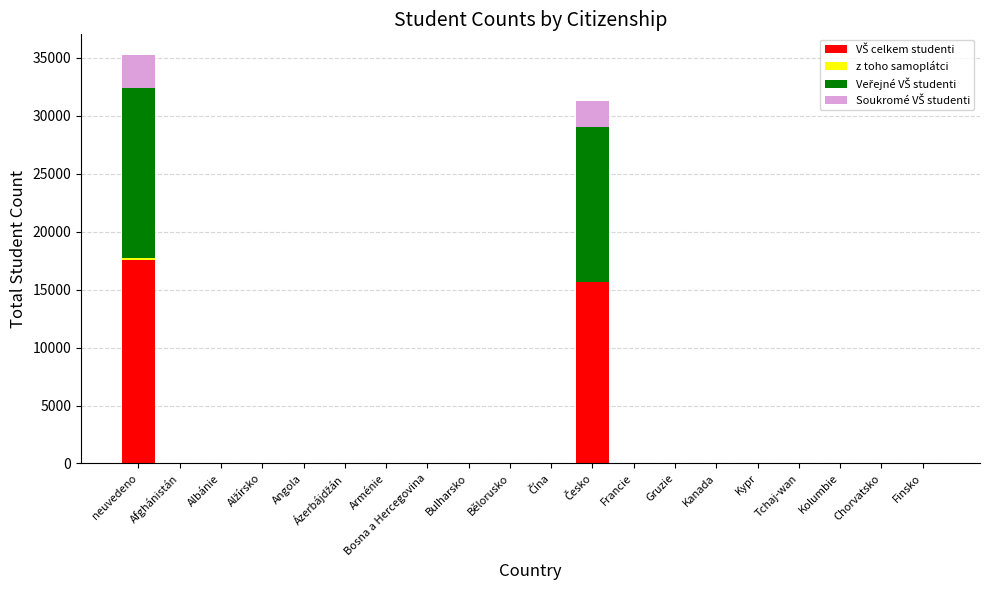

At which category is the sum across all series the highest?

neuvedeno